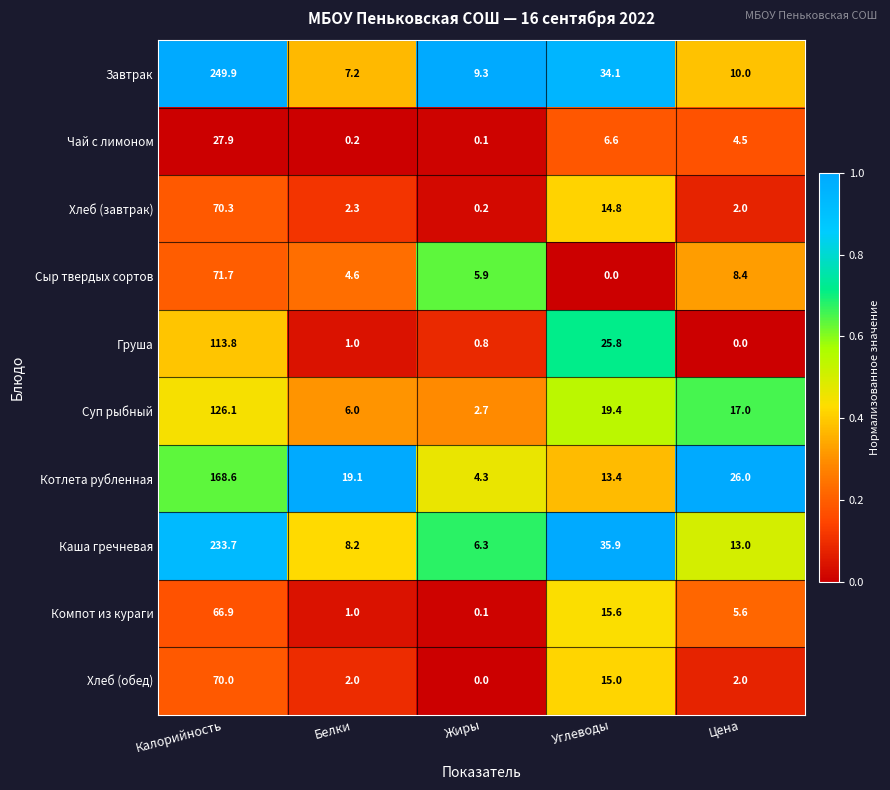

Rank the series at Углеводы from lowest to highest value.

Сыр твердых сортов, Чай с лимоном, Котлета рубленная, Хлеб (завтрак), Хлеб (обед), Компот из кураги, Суп рыбный, Груша, Завтрак, Каша гречневая